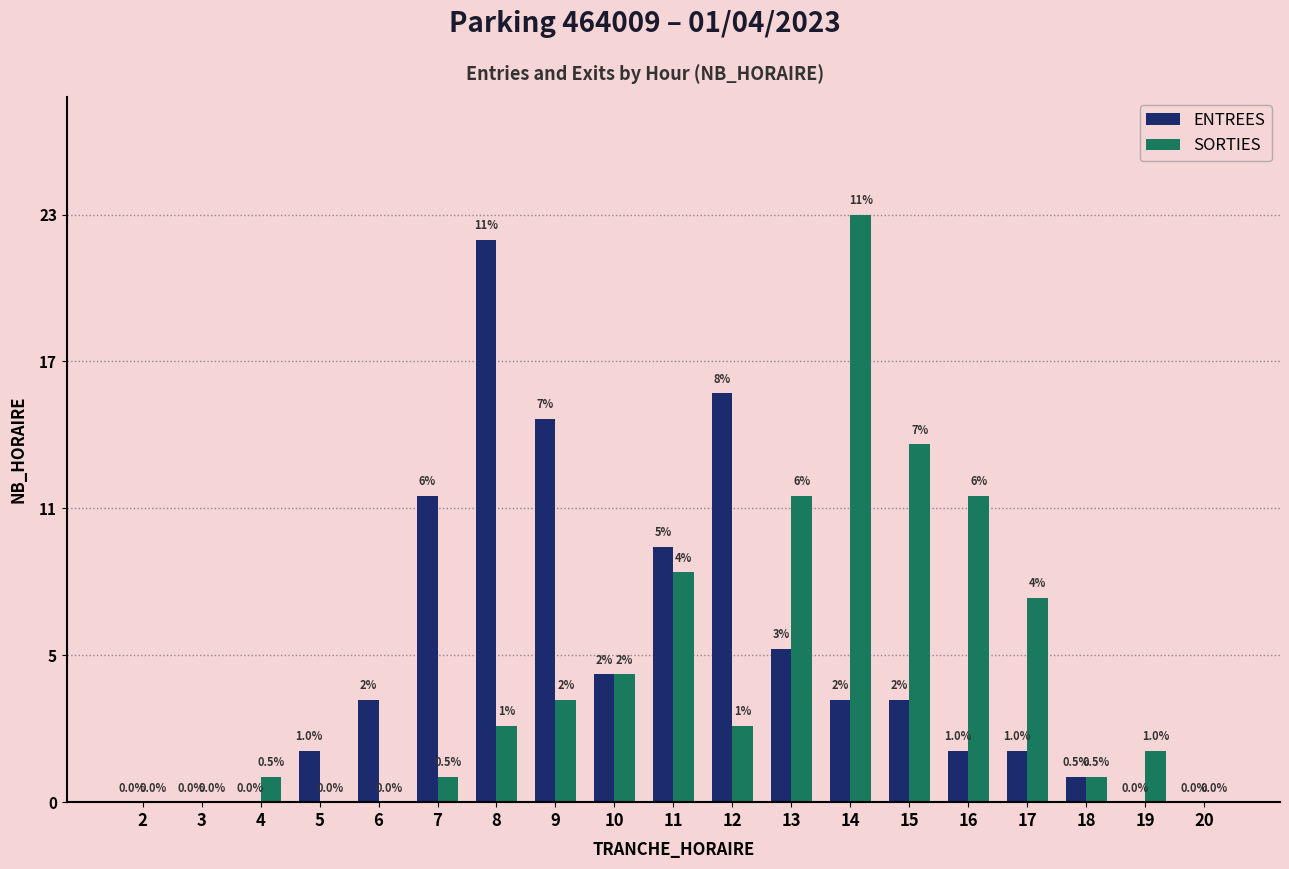

List the series in order of their overall mean, lowest first.

SORTIES, ENTREES